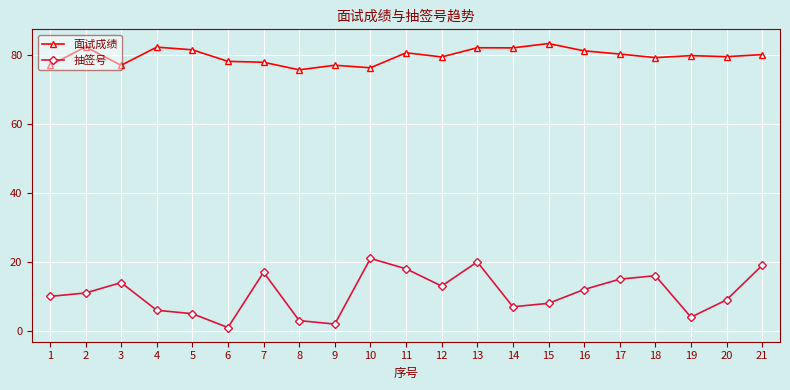

Is it true that 抽签号 equals 7.0 at 14?

True